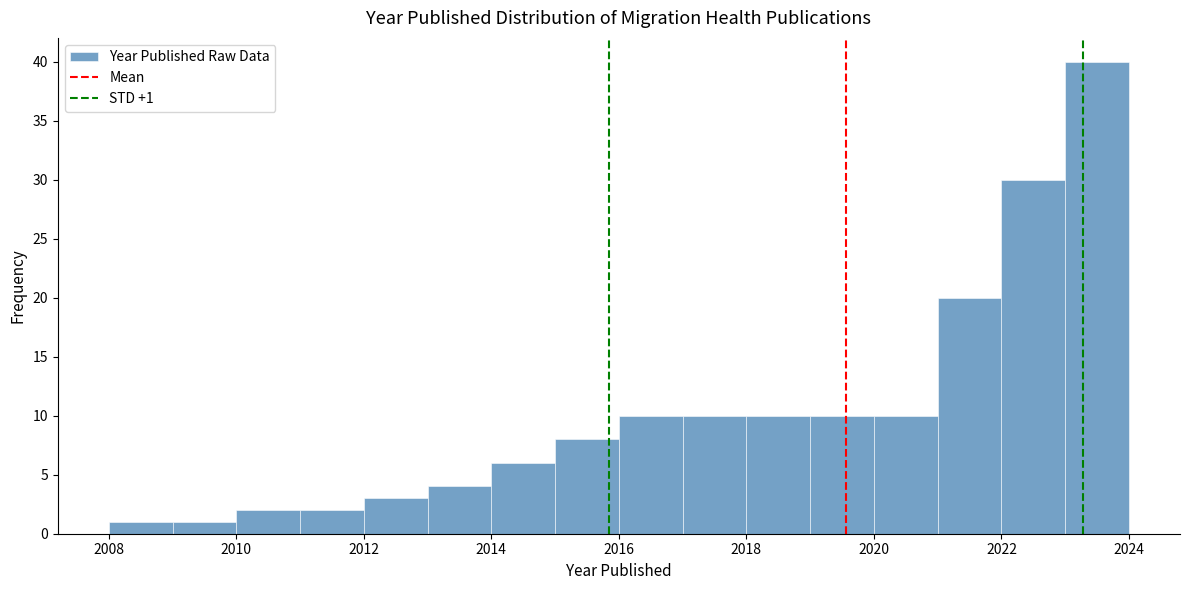

Which range on the x-axis has the tallest bar?

2023 to 2024